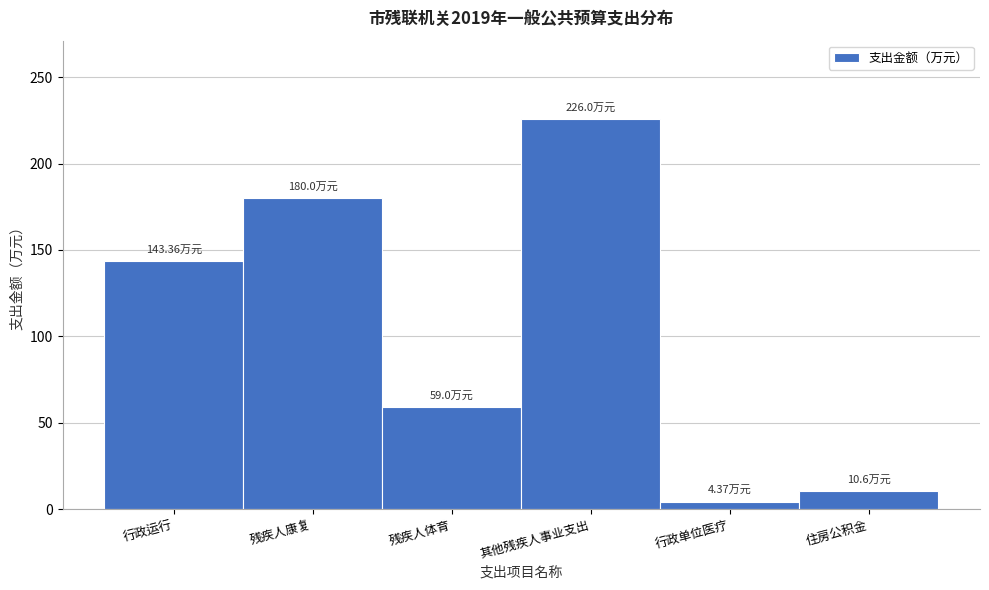

What is the sum of all values?

623.3